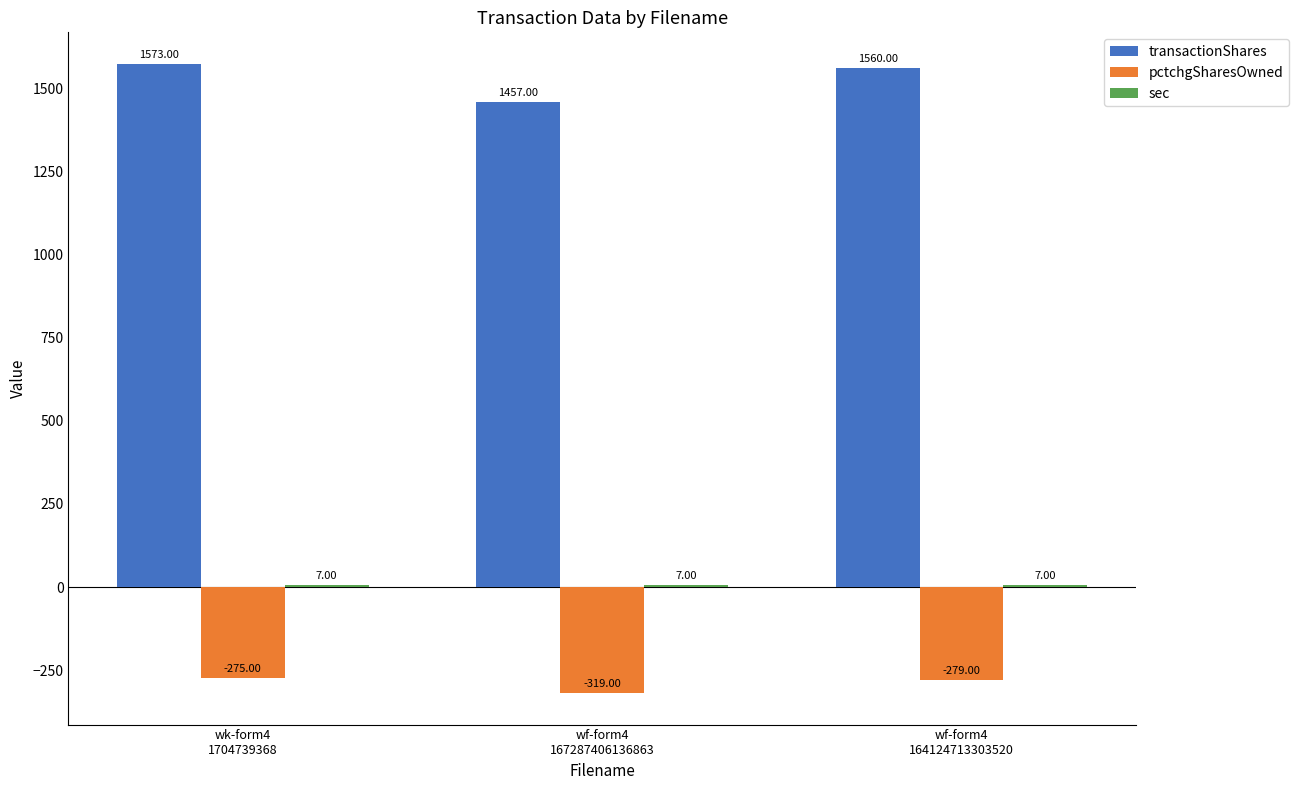

What is the label of the 2nd bar from the left?

wf-form4
167287406136863